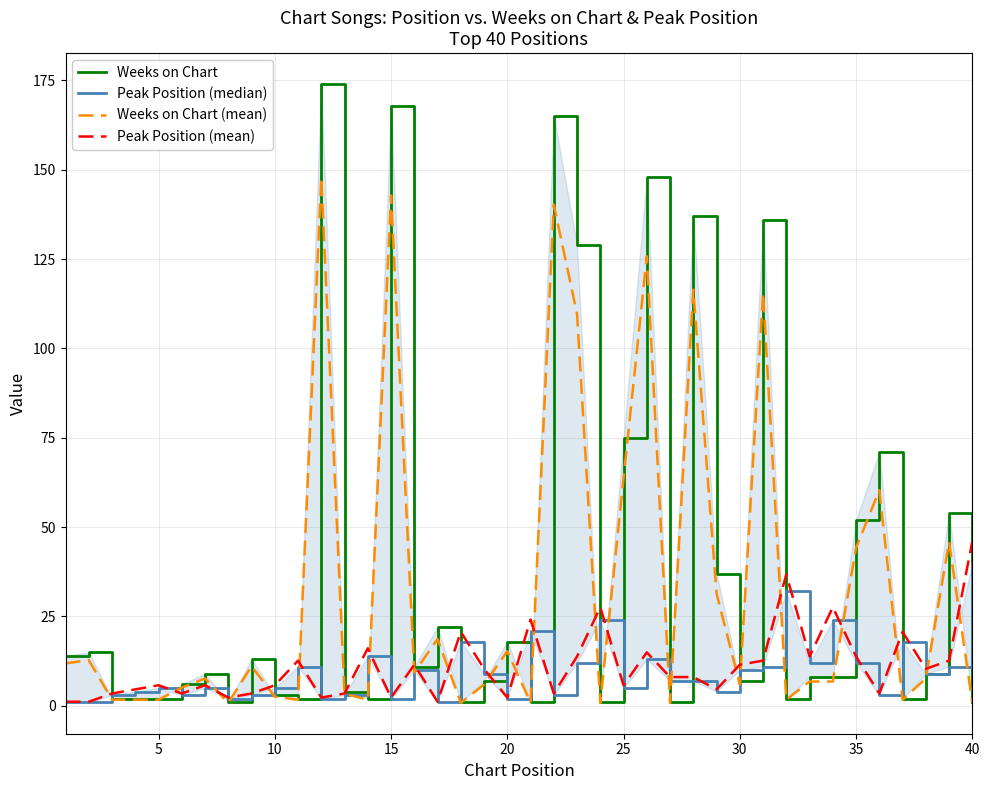

What is the difference between the maximum and minimum values in the Weeks on Chart (mean) series?

147.1